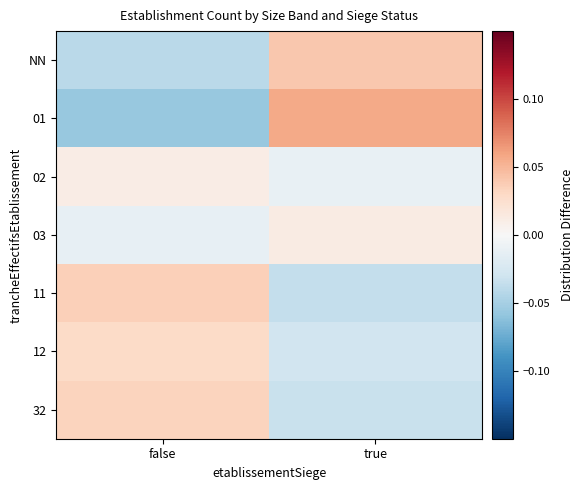

Reading left to right, list all the values displayed in this chart.

NN: false=-0.0	true=0.0
01: false=-0.1	true=0.1
02: false=0.0	true=-0.0
03: false=-0.0	true=0.0
11: false=0.0	true=-0.0
12: false=0.0	true=-0.0
32: false=0.0	true=-0.0